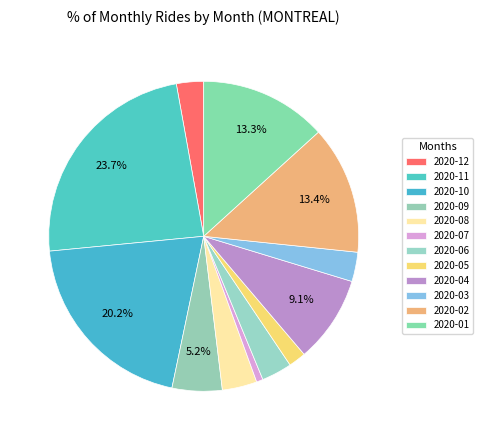

To the nearest percent, what portion does 2020-07 represent?

1%